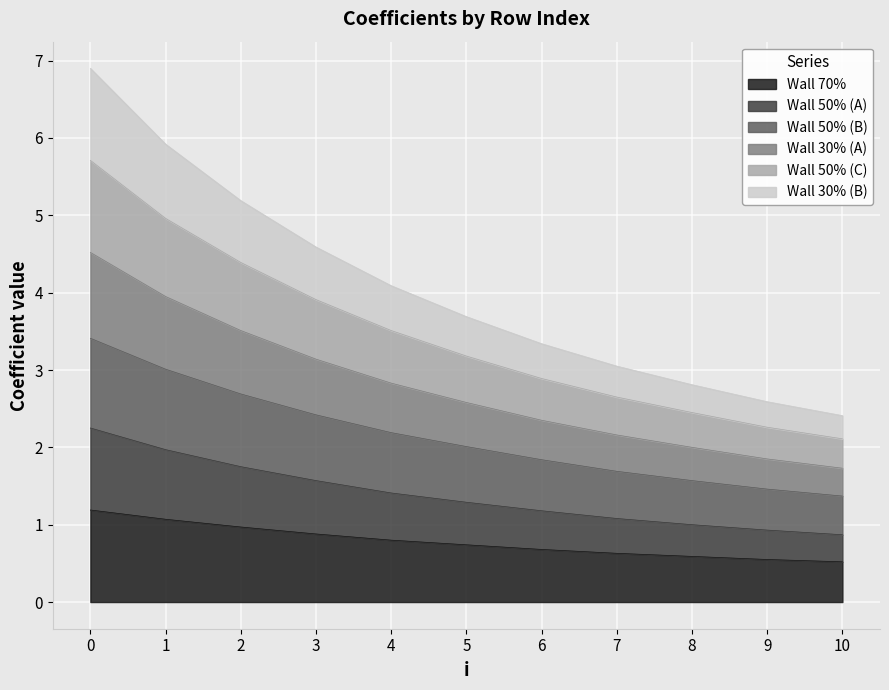

At which label is Wall 70% closest to 0?

10